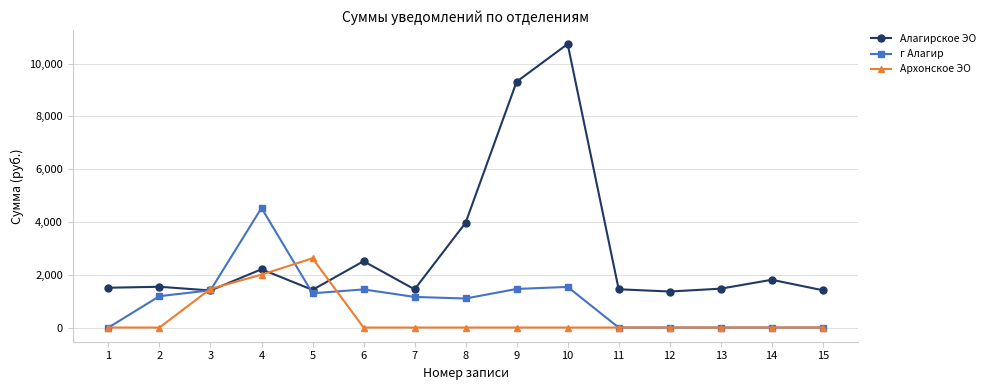

How many lines are shown in the chart?

3